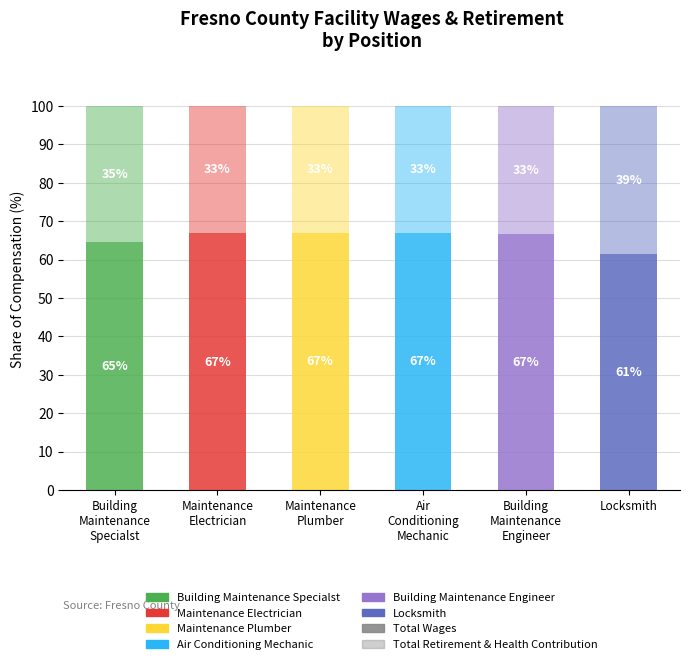

What is the label of the 2nd bar from the right?

Building
Maintenance
Engineer